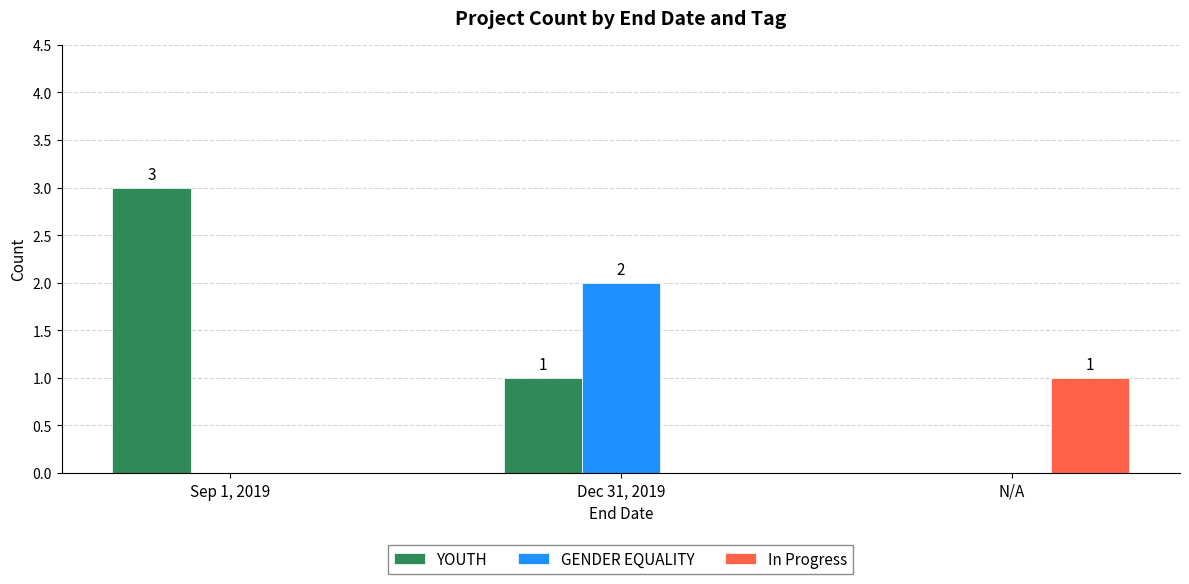

Between Dec 31, 2019 and N/A, which series saw the biggest shift?

GENDER EQUALITY